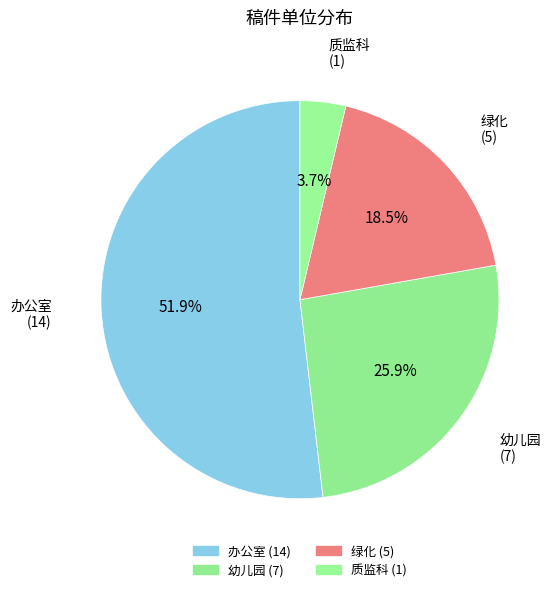

How many slices are in this pie chart?

4